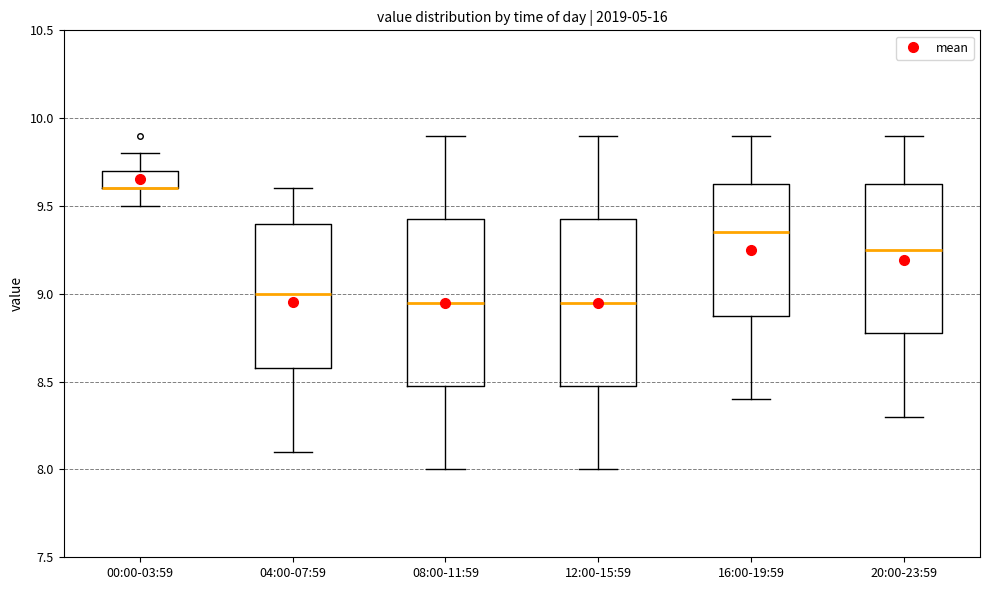

Reading left to right, read every box against the y-axis: the position of its median line, the range the box covers, and the ends of its whiskers. The values are not printed on the chart, so give them approximately, as read against the axis.

00:00-03:59: median 9.60 (drawn on the box's lower edge), box 9.60 to 9.70, whiskers 9.50 to 9.80
04:00-07:59: median 9.00, box 8.60 to 9.40, whiskers 8.10 to 9.60
08:00-11:59: median 8.95, box 8.50 to 9.45, whiskers 8.00 to 9.90
12:00-15:59: median 8.95, box 8.50 to 9.45, whiskers 8.00 to 9.90
16:00-19:59: median 9.35, box 8.90 to 9.65, whiskers 8.40 to 9.90
20:00-23:59: median 9.25, box 8.80 to 9.65, whiskers 8.30 to 9.90